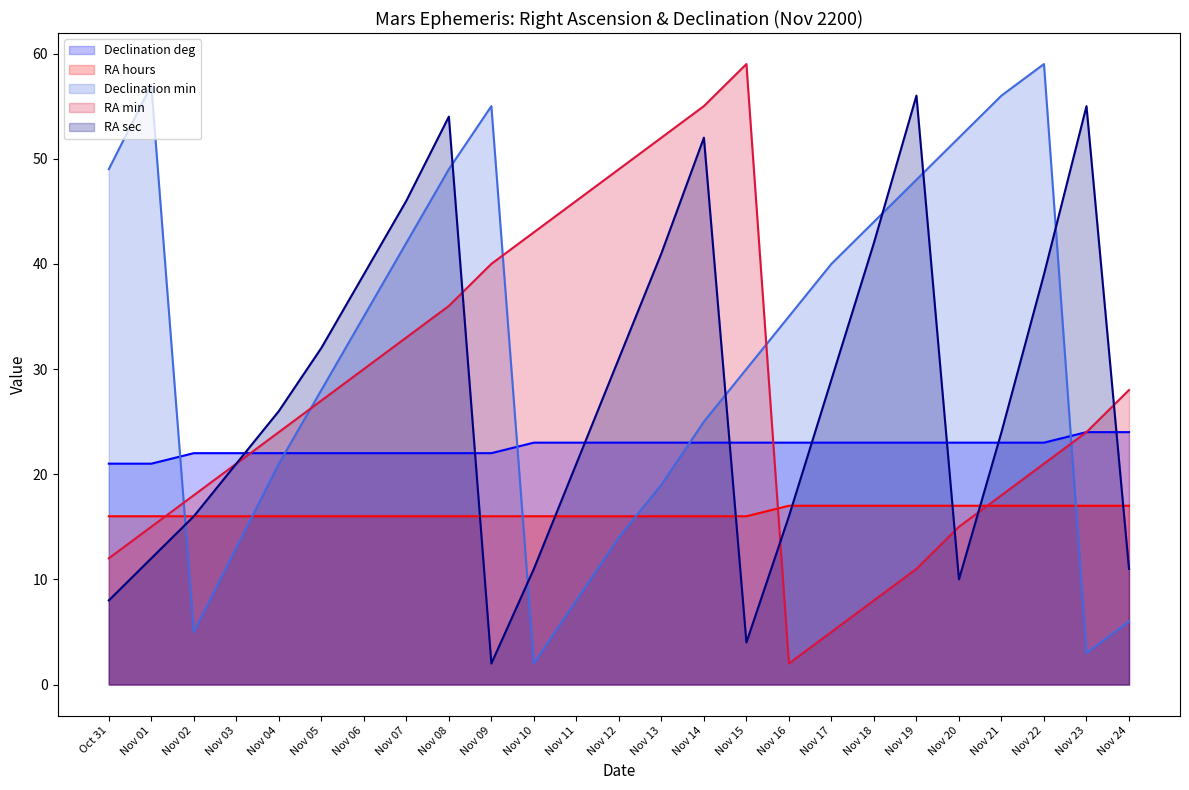

At how many categories does at least one series exceed 49?

11